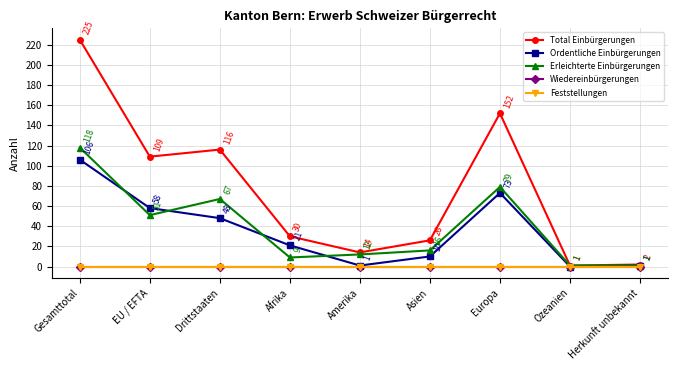

Does the chart have visible grid lines?

Yes